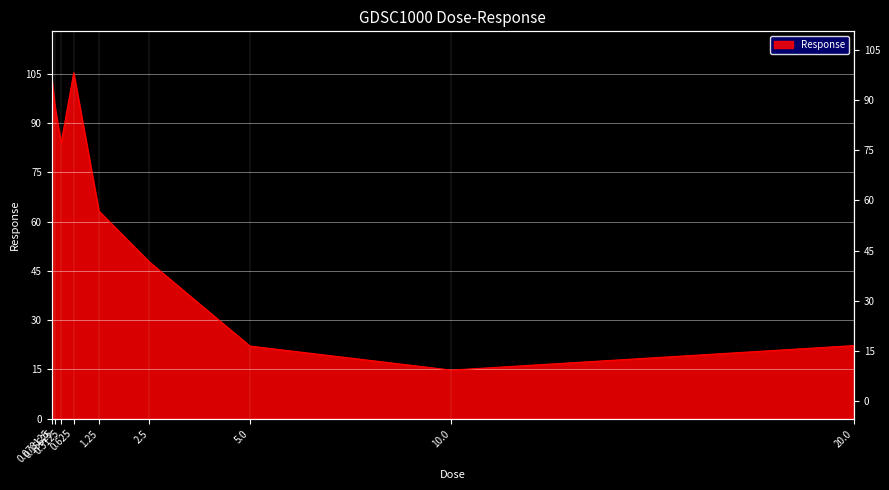

How many points are higher than both their immediate neighbors (excluding endpoints)?

1